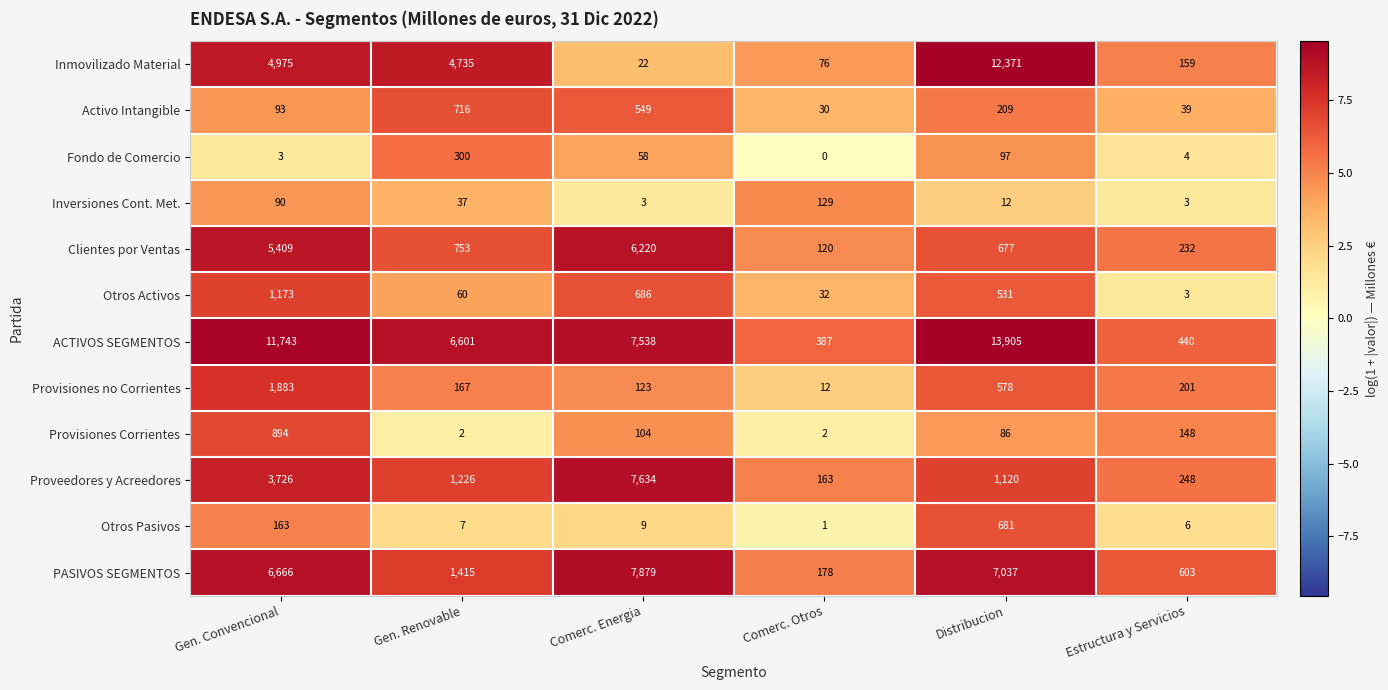

What is the greatest value displayed?

13905